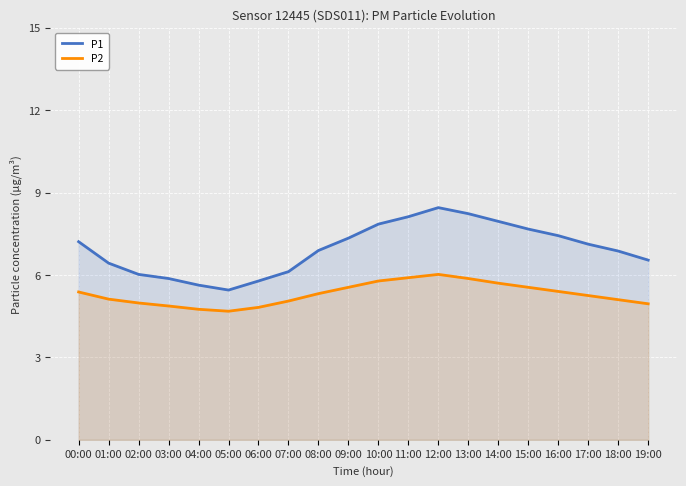

How many interior local peaks does the P2 series have?

1